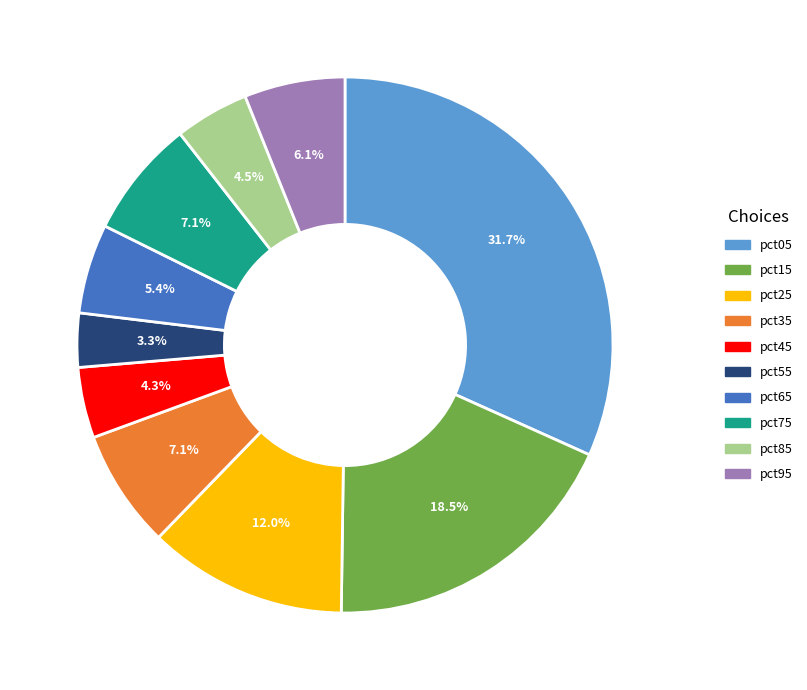

What percentage do pct85 and pct65 together represent?

9.9%